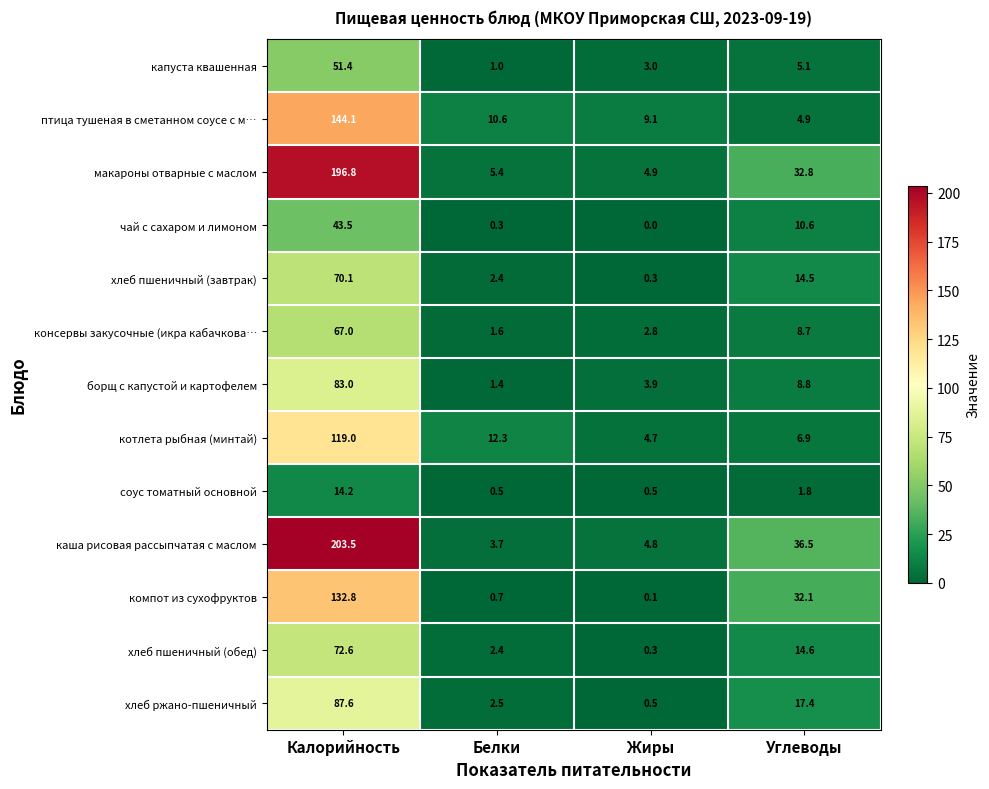

Rank the categories by птица тушеная в сметанном соусе с м… value from lowest to highest.

Углеводы, Жиры, Белки, Калорийность